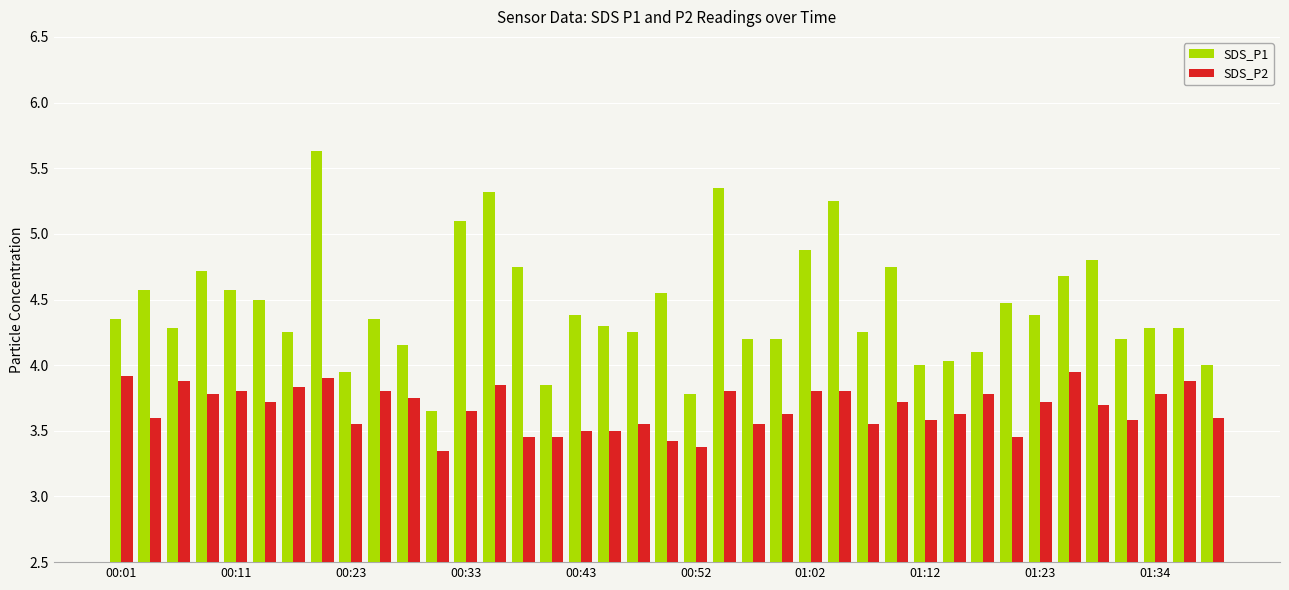

What is the maximum value shown in the chart?

5.6